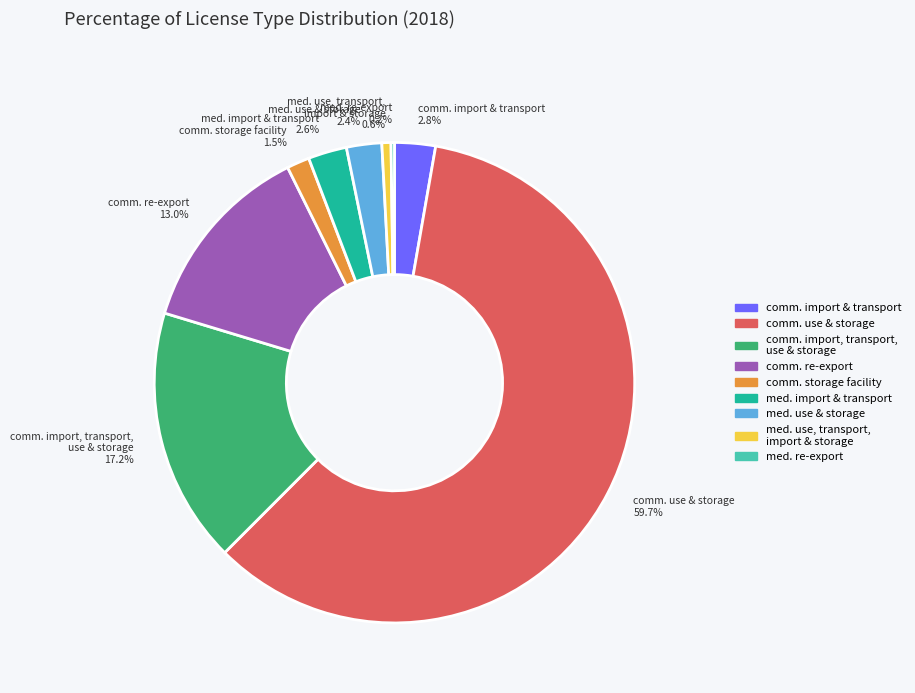

Do comm. import, transport, use & storage 17.2% and med. use & storage 2.4% together represent more than half of the pie?

No